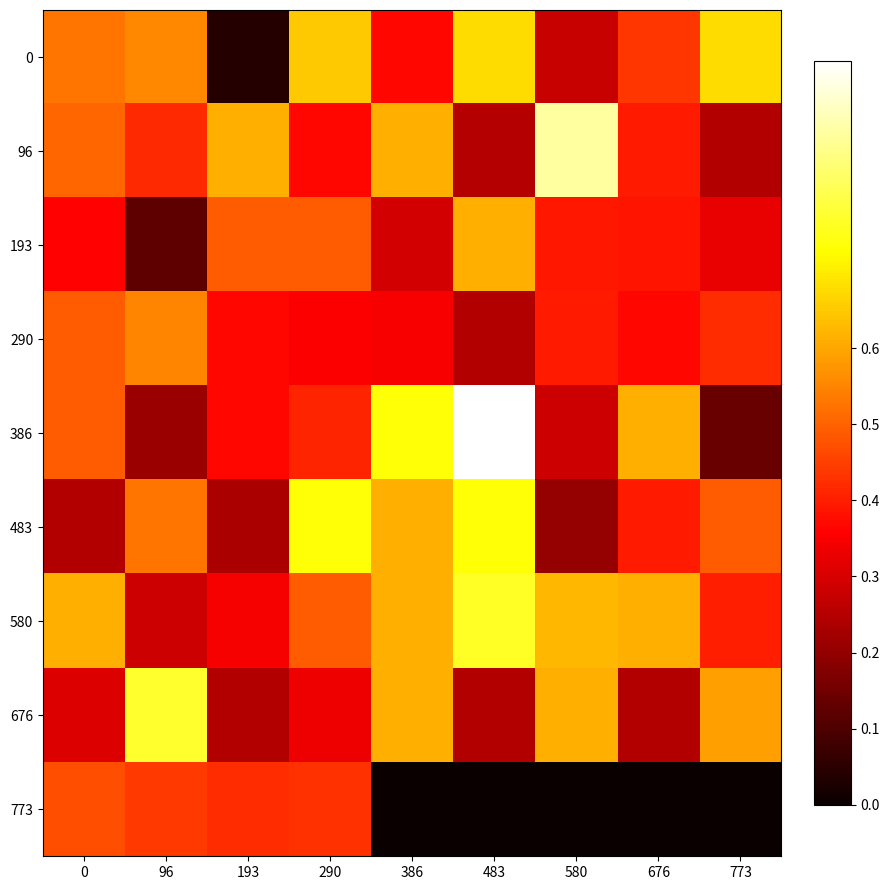

Which series has the largest total across all categories?

580